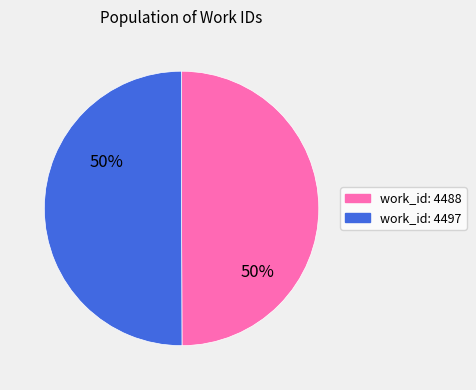

Approximately how many times larger is the value at work_id: 4497 compared to work_id: 4488?

1.0